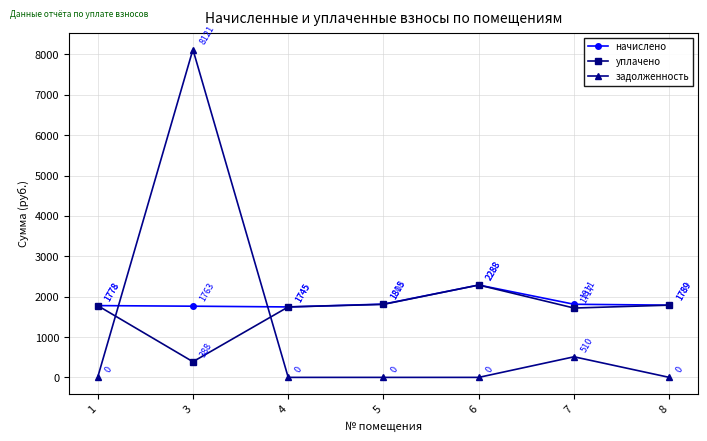

What is the total value across all series at 4?

3490.0